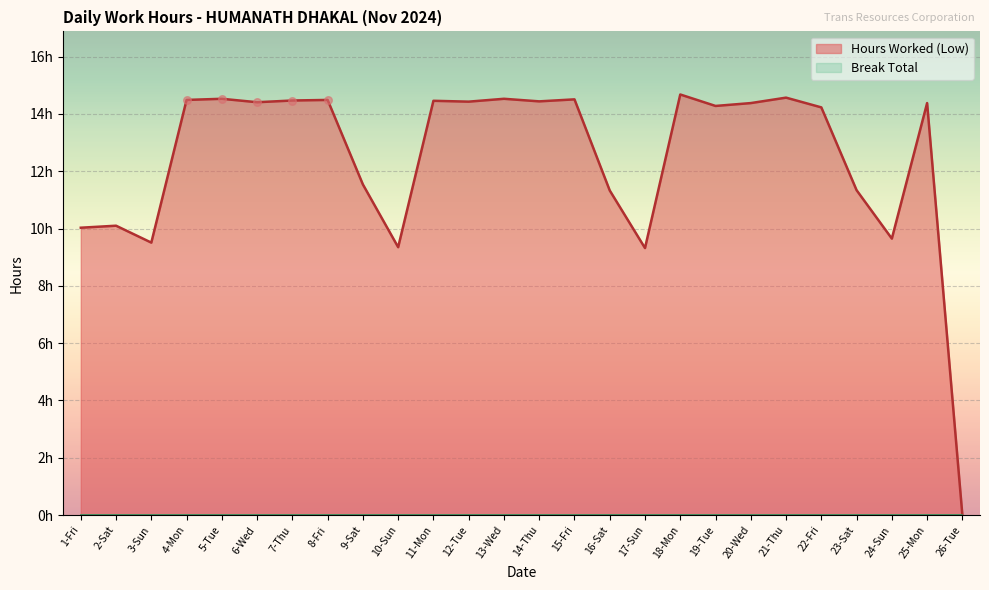

Between 26-Tue and 12-Tue, which is larger?

12-Tue